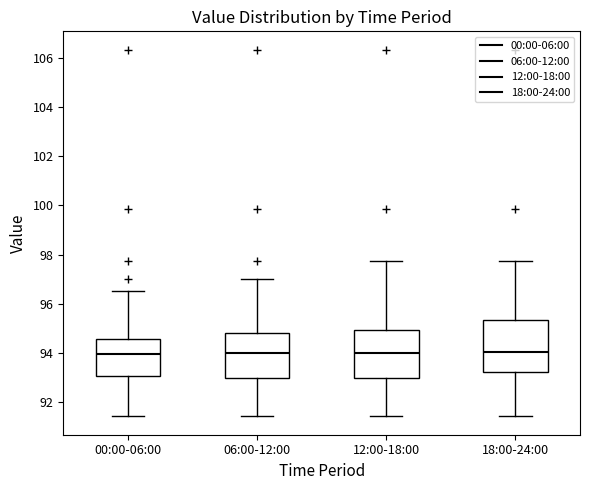

Reading left to right, transcribe this box plot: for each box, give where its median line is, the range the box spans, and where its two whiskers end, as read against the y-axis. The values are not printed on the chart, so give them approximately, as read against the axis.

00:00-06:00: median 94.0, box 93.0 to 94.6, whiskers 91.4 to 96.6
06:00-12:00: median 94.0, box 93.0 to 94.8, whiskers 91.4 to 97.0
12:00-18:00: median 94.0, box 93.0 to 95.0, whiskers 91.4 to 97.8
18:00-24:00: median 94.0, box 93.2 to 95.4, whiskers 91.4 to 97.8